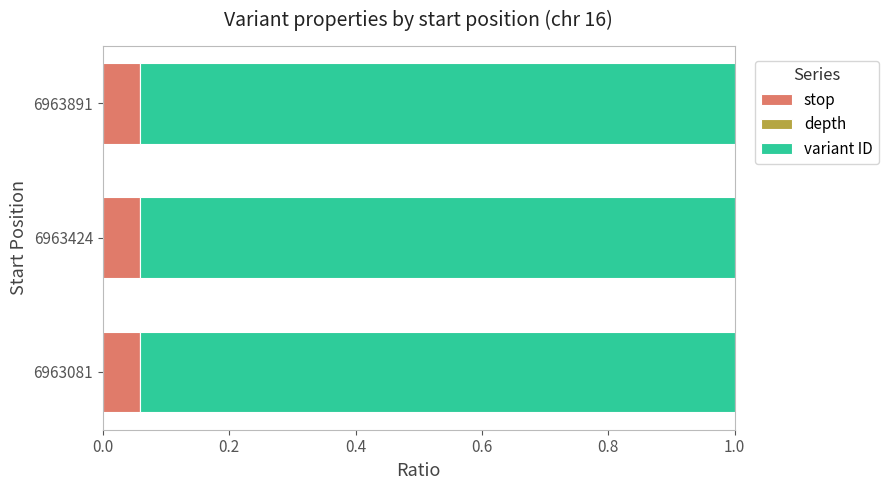

How many data points does each series have?

3